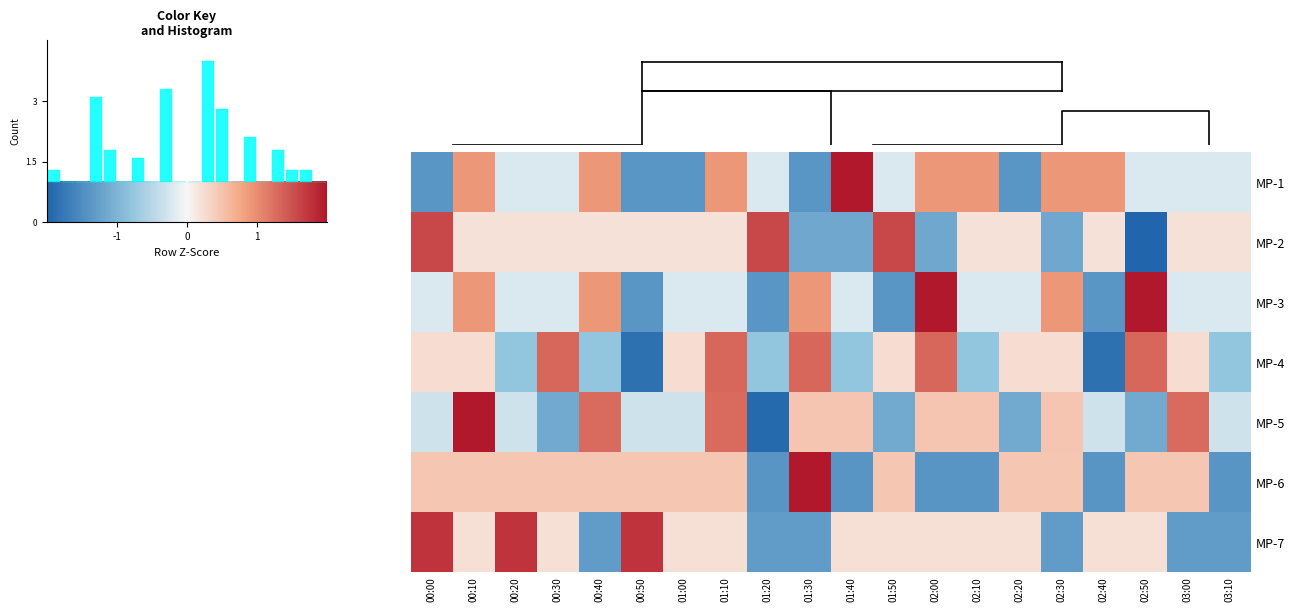

How many values in MP-6 are above zero?

14